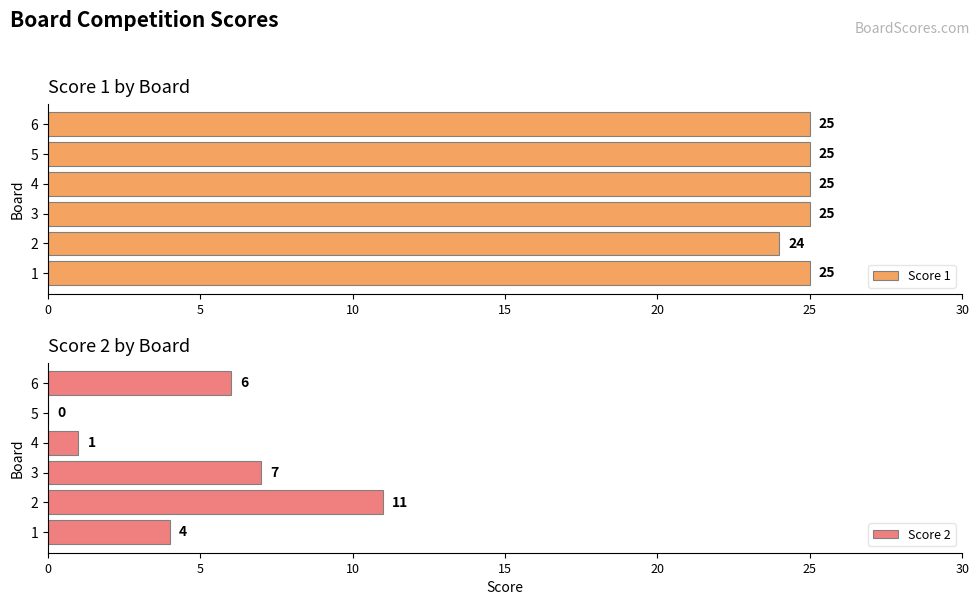

What is the minimum value for Score 1?

24